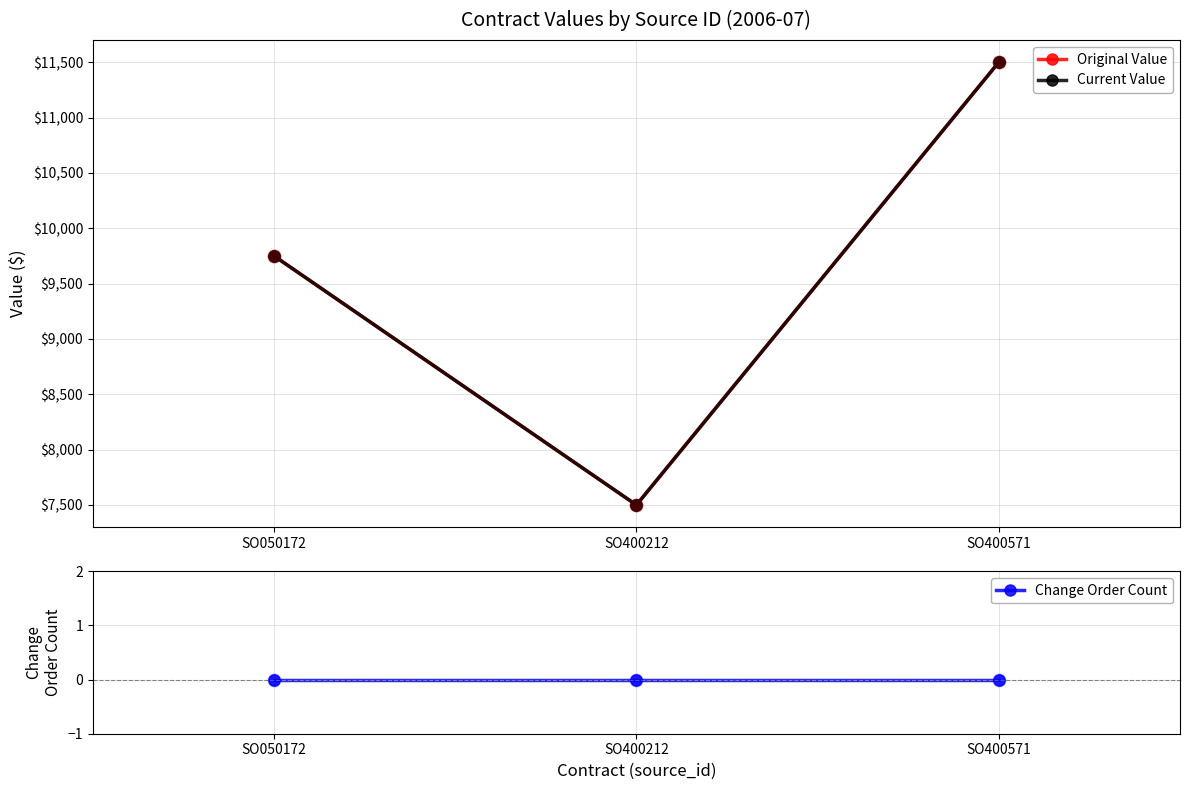

Which series contains the highest Y value?

Original Value